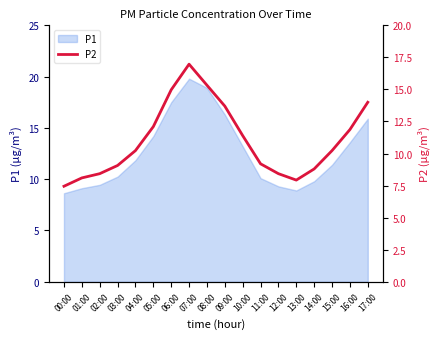

What is the minimum value shown in the chart?

7.5